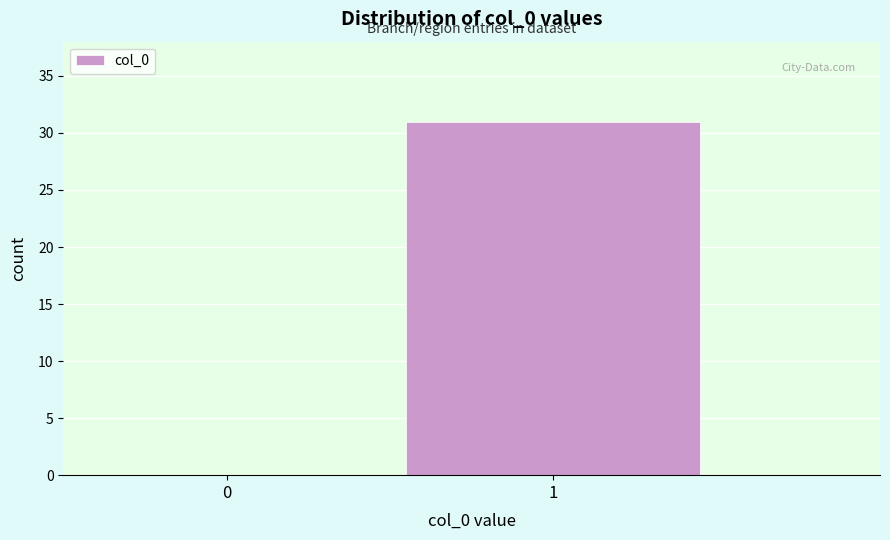

Reading left to right, what are all the values shown in this chart?

0=0	1=31